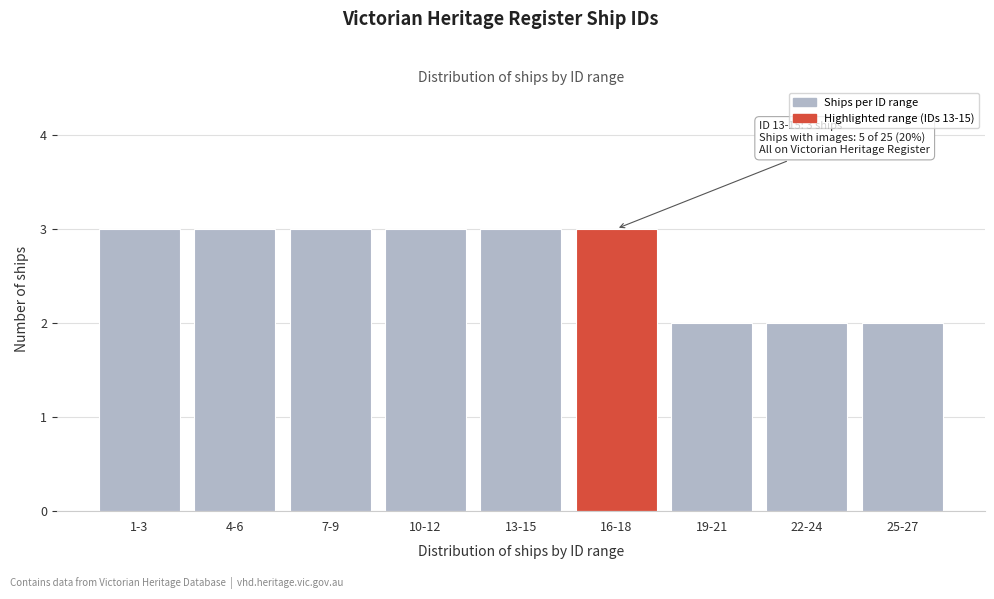

Reading right to left, what are all the values shown in this chart?

25-27=2	22-24=2	19-21=2	16-18=3	13-15=3	10-12=3	7-9=3	4-6=3	1-3=3